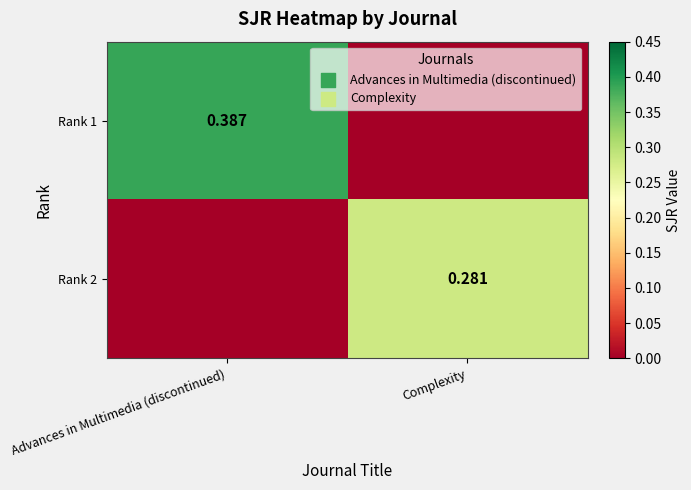

Which label corresponds to the largest value in the chart?

Advances in Multimedia (discontinued)